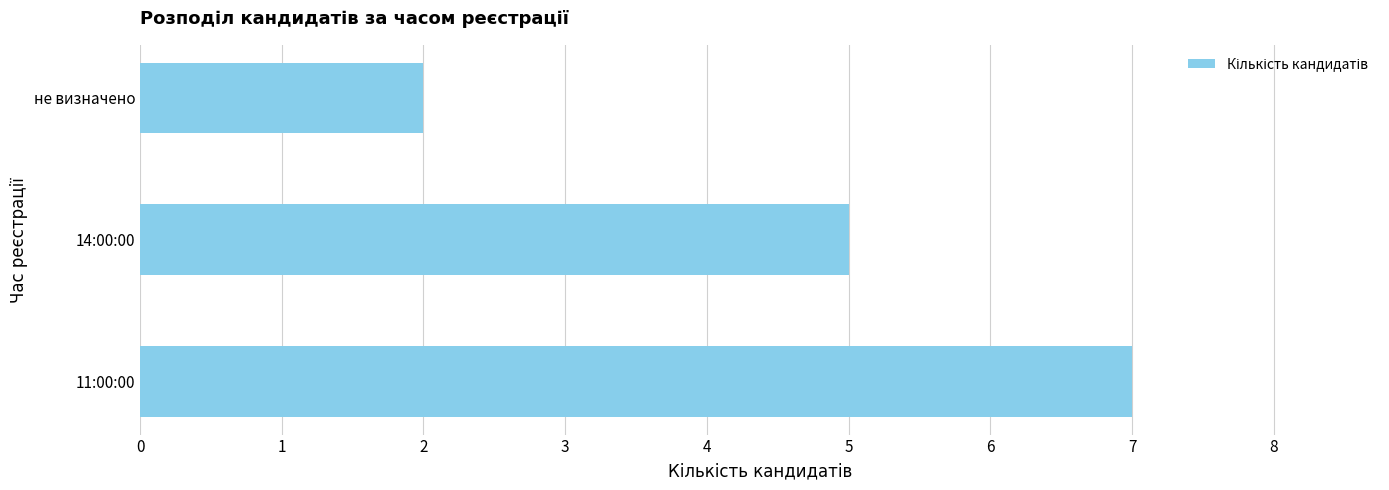

How many data points does each series have?

3